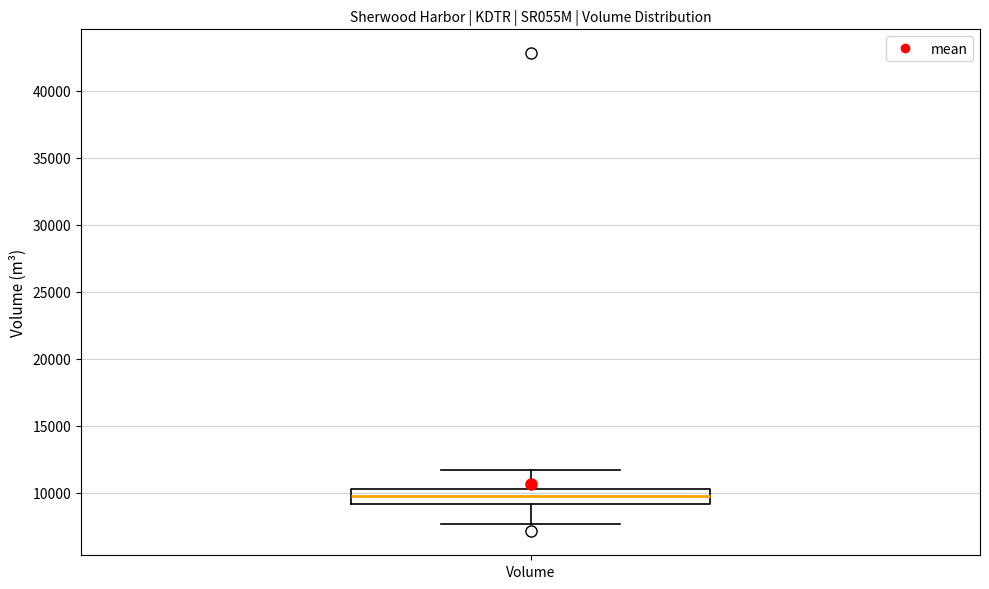

Transcribe this box plot: give where the median line is, the range the box spans, and where the two whiskers end, as read against the y-axis. The values are not printed on the chart, so give them approximately, as read against the axis.

median 10000, box 9000 to 10500, whiskers 7500 to 11500